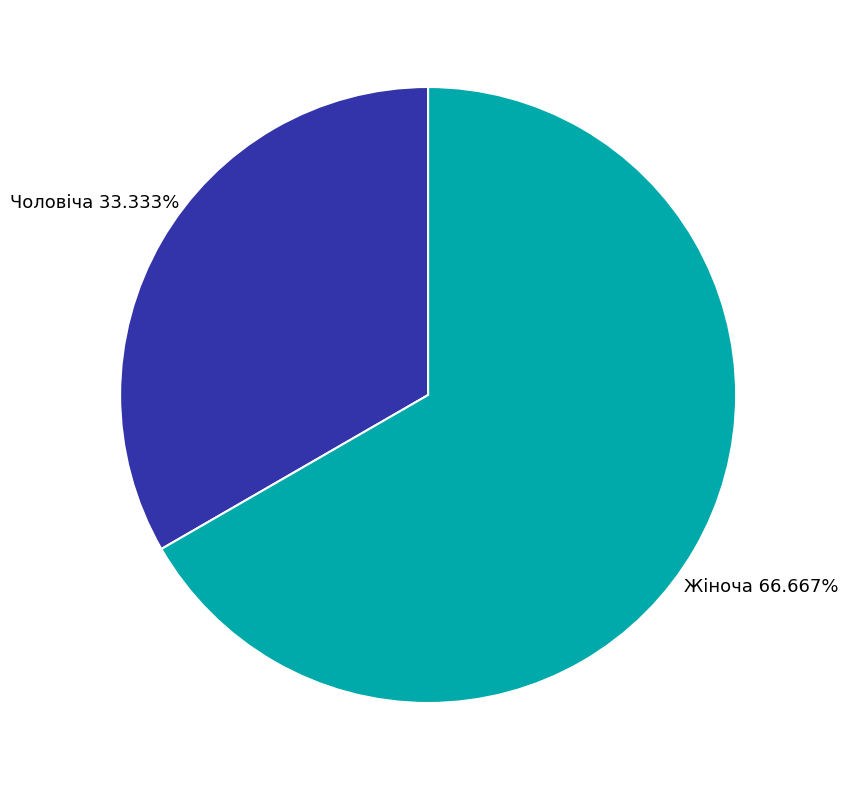

To the nearest percent, what portion does Жіноча represent?

67%